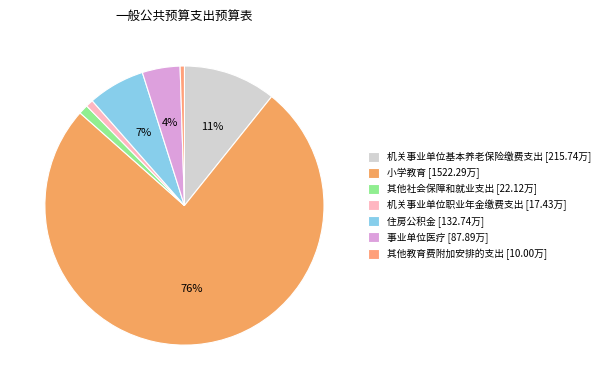

Rank the categories by value from lowest to highest.

其他教育费附加安排的支出, 机关事业单位职业年金缴费支出, 其他社会保障和就业支出, 事业单位医疗, 住房公积金, 机关事业单位基本养老保险缴费支出, 小学教育